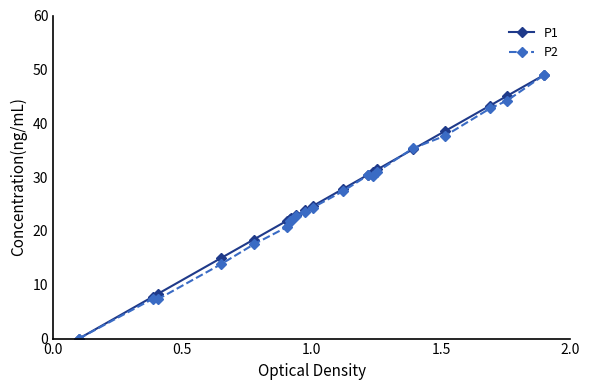

What is the maximum value for P2?

49.0